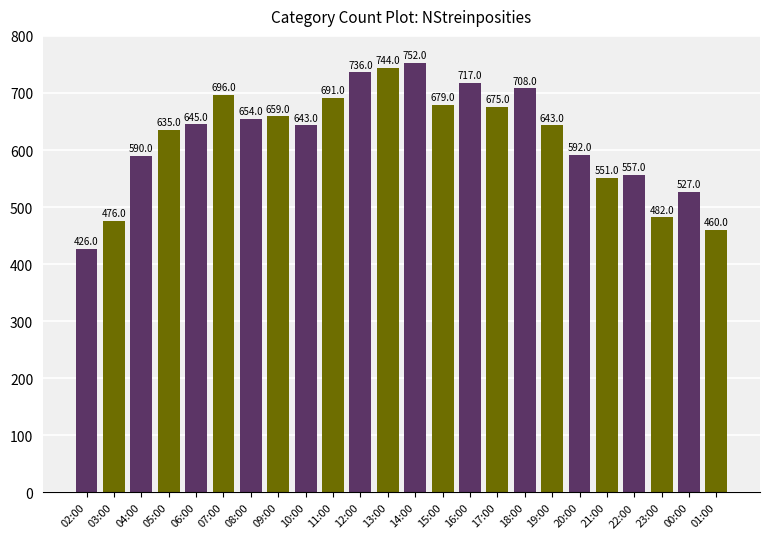

What is the label of the 3rd bar from the right?

23:00